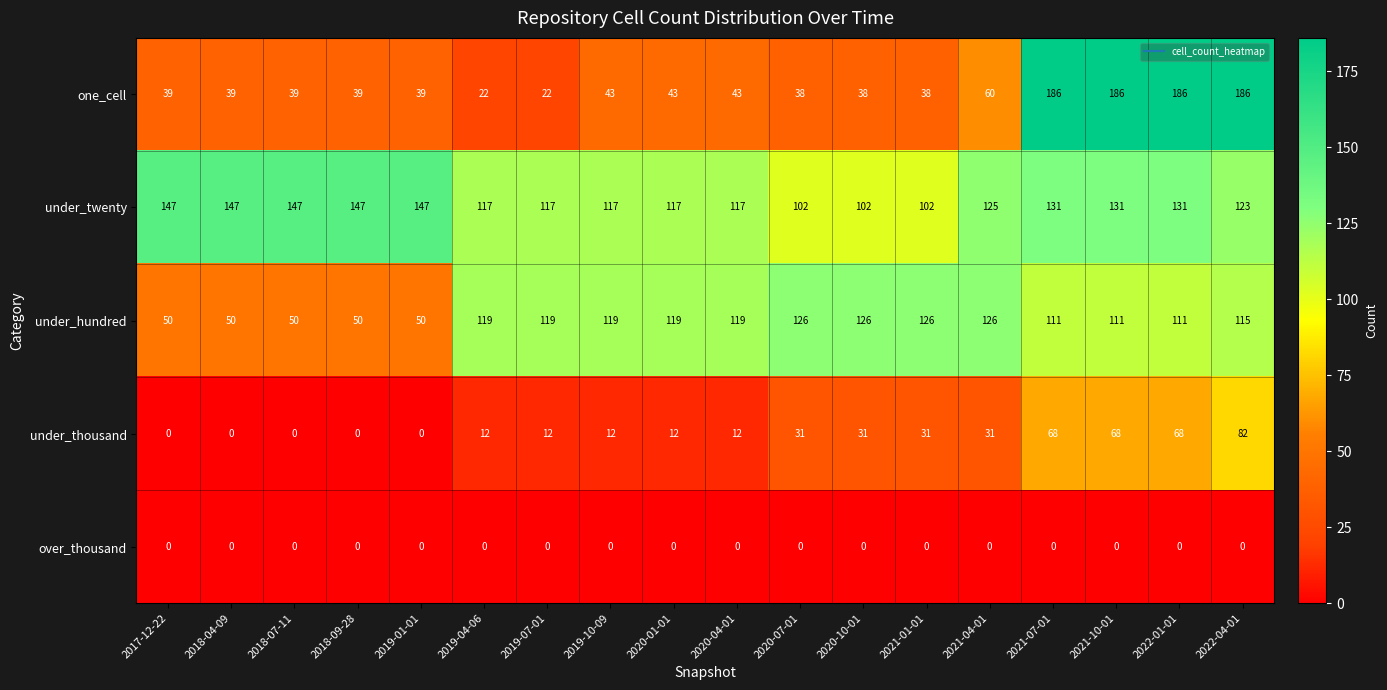

At 2021-10-01, list the series in order from smallest to largest.

over_thousand, under_thousand, under_hundred, under_twenty, one_cell